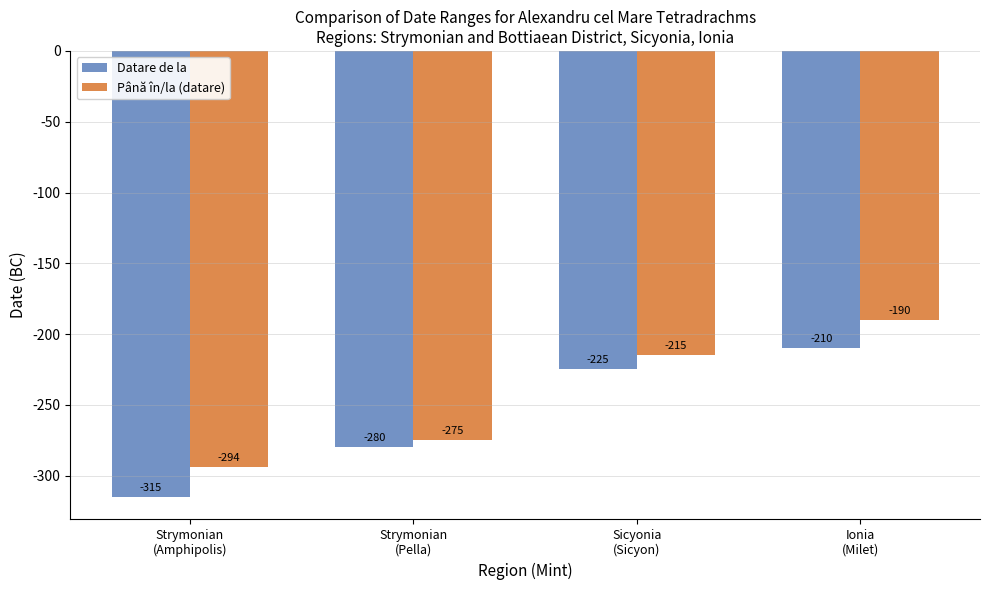

Rank the series at Strymonian
(Amphipolis) from highest to lowest value.

Până în/la (datare), Datare de la